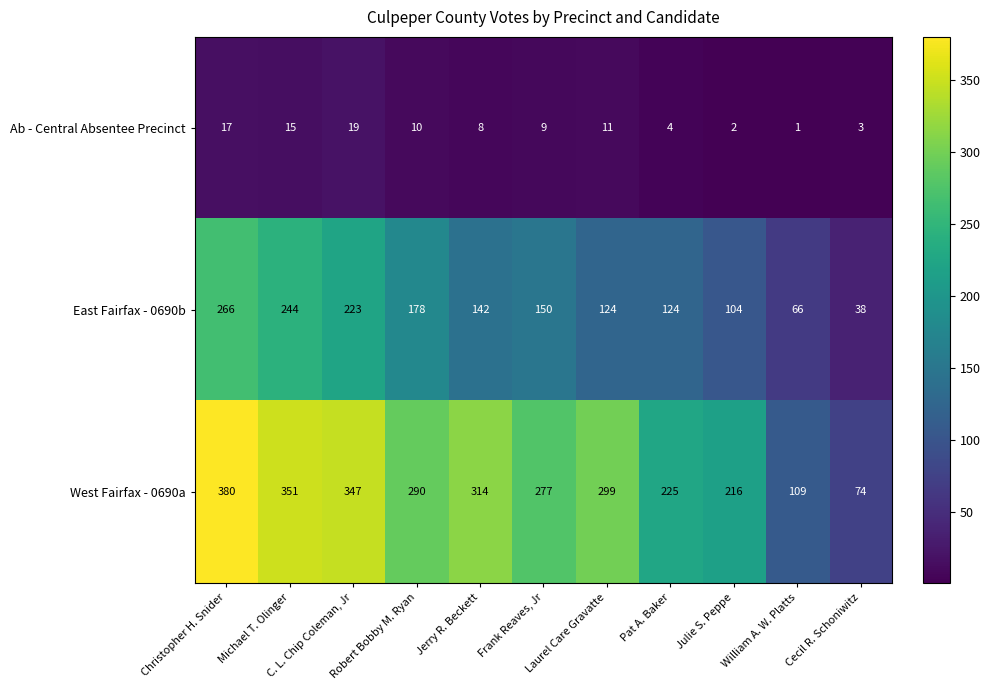

What is the difference between the highest and lowest values at Cecil R. Schoniwitz?

71